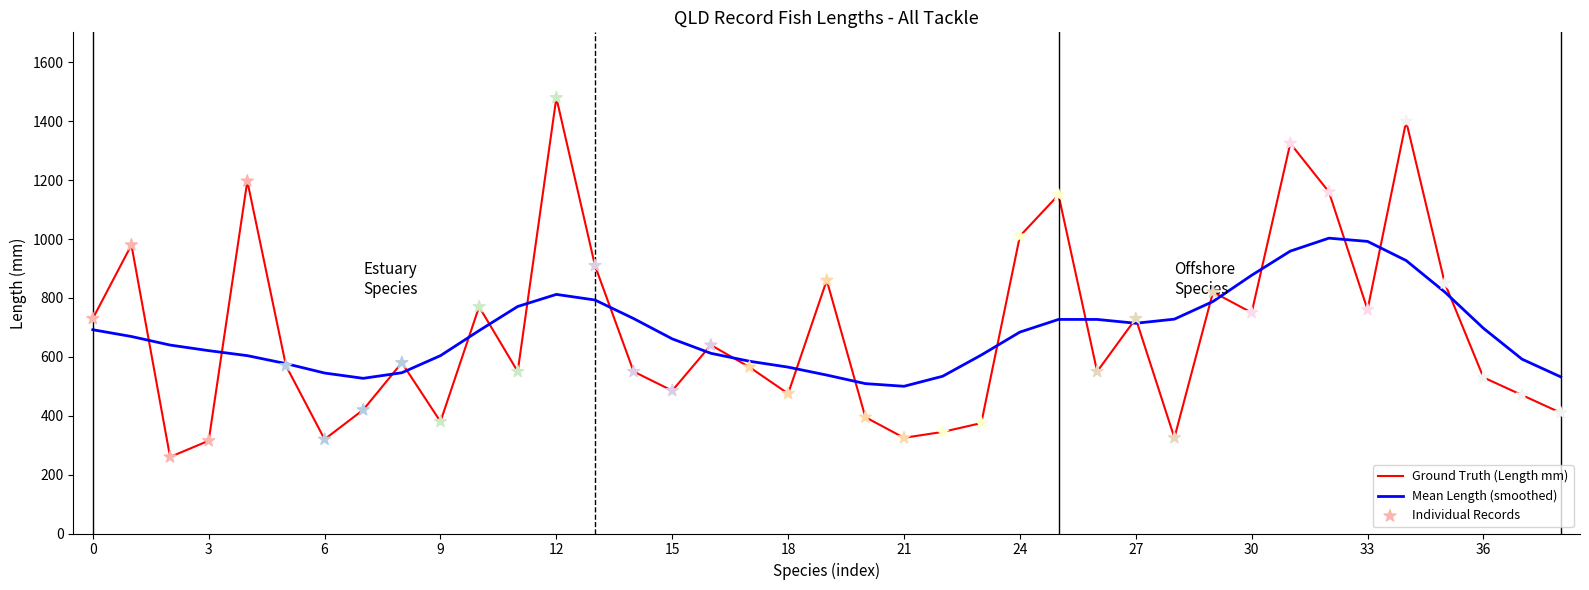

Rank the series by their maximum value, from lowest to highest.

Mean Length (smoothed), Ground Truth (Length mm)